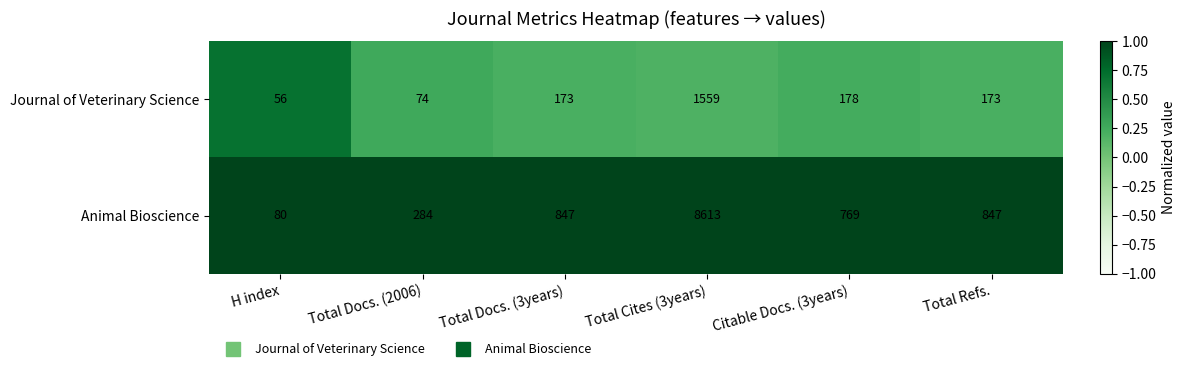

At which category is the sum across all series the highest?

Total Cites (3years)